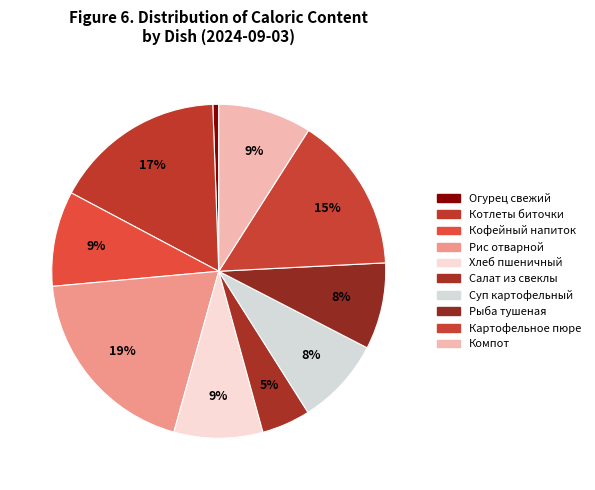

What percentage is the Рыба тушеная slice, to the nearest percent?

8%